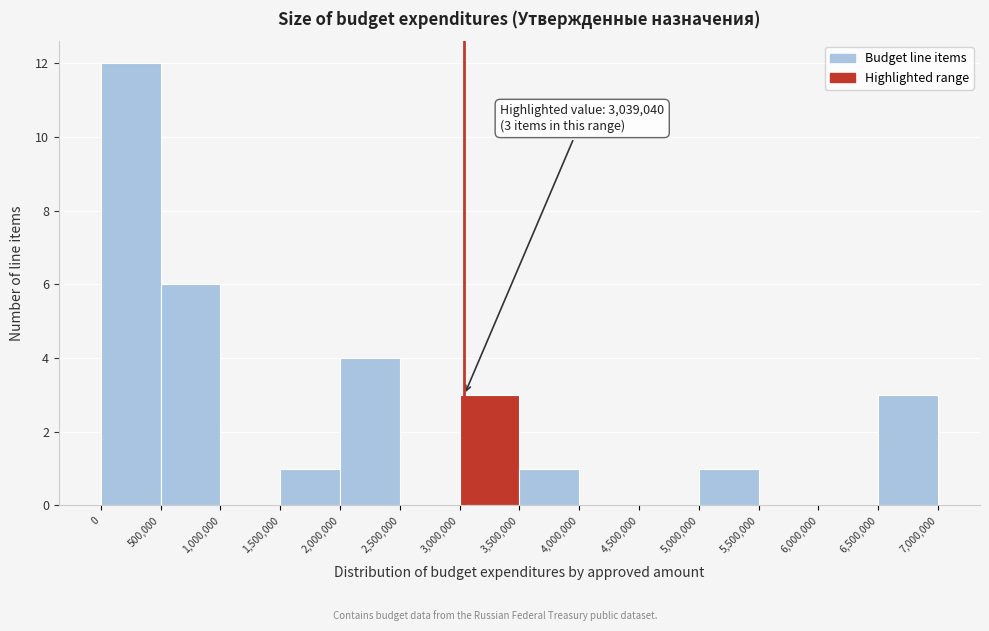

Over which range of the x-axis is the bar tallest?

0 to 500,000